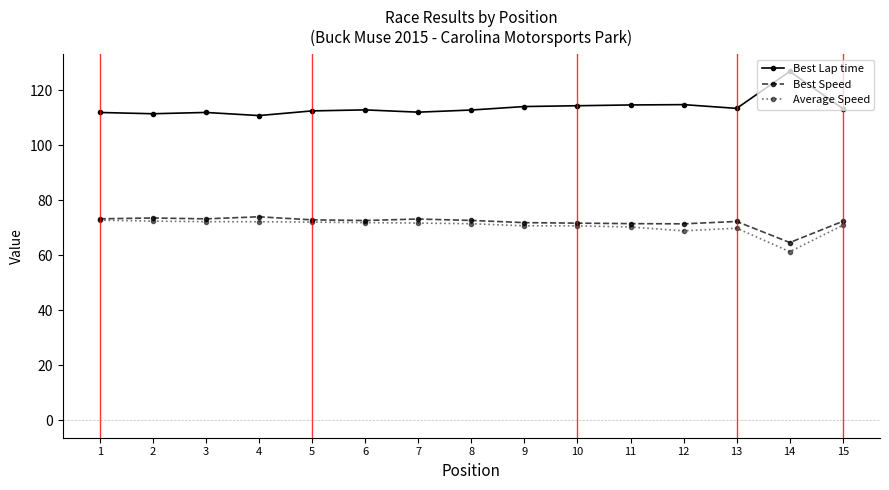

What is the spread (max minus min) of values at 7?

40.3